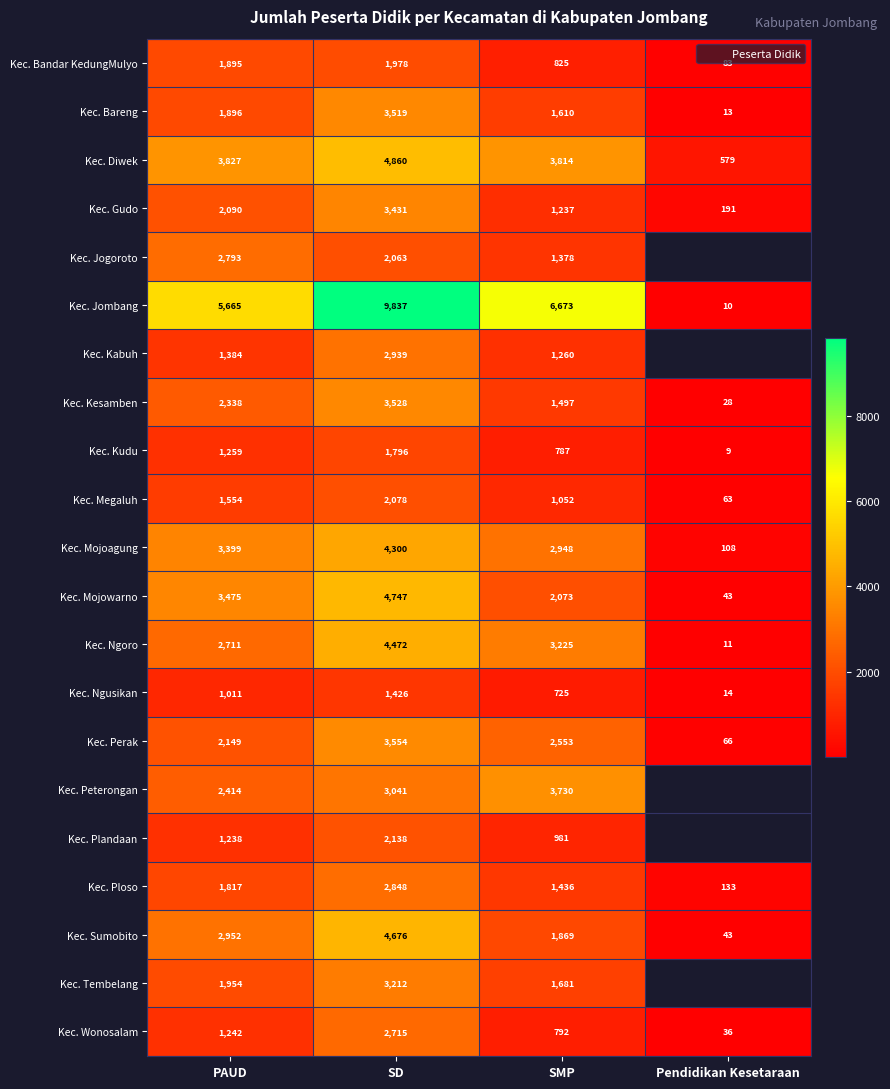

What is the lowest value of the Kec. Jombang series?

10.0